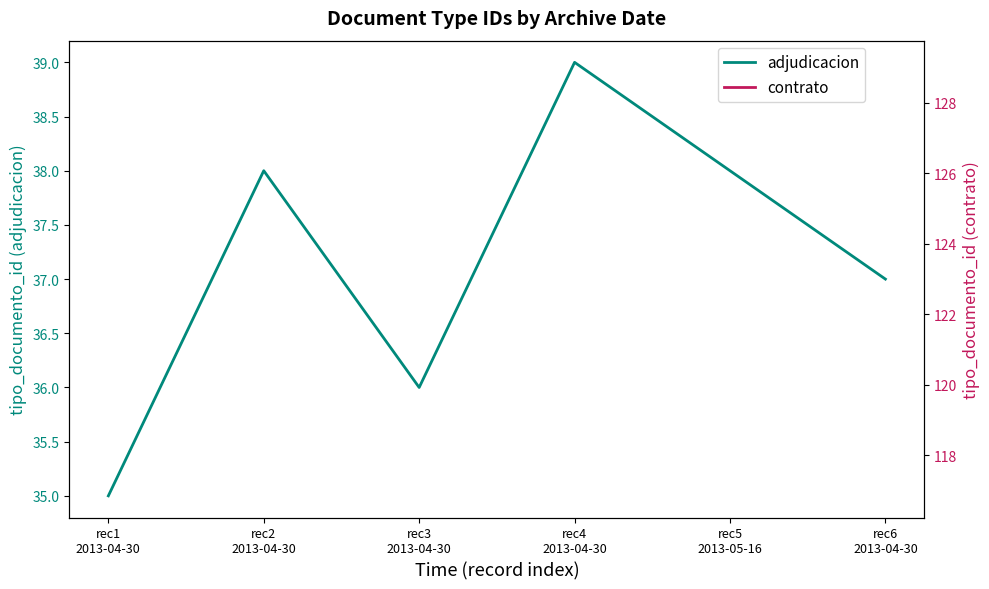

What is the difference between the maximum and minimum values?

4